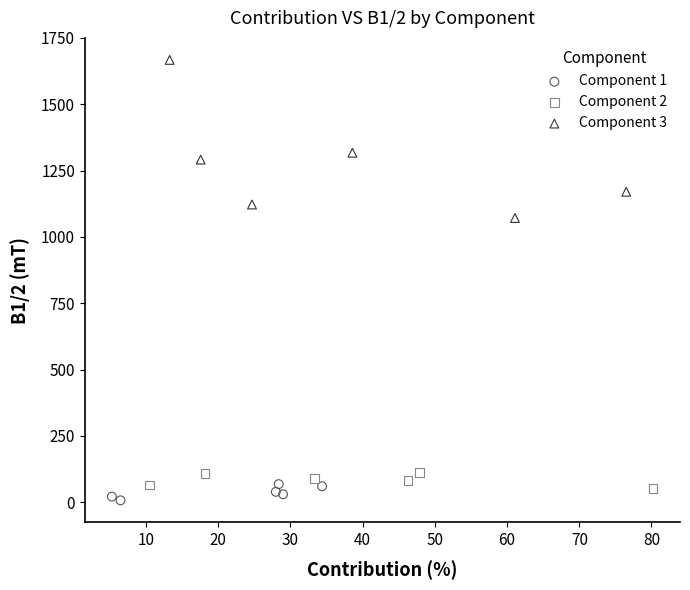

Which series contains the highest Y value?

Component 3